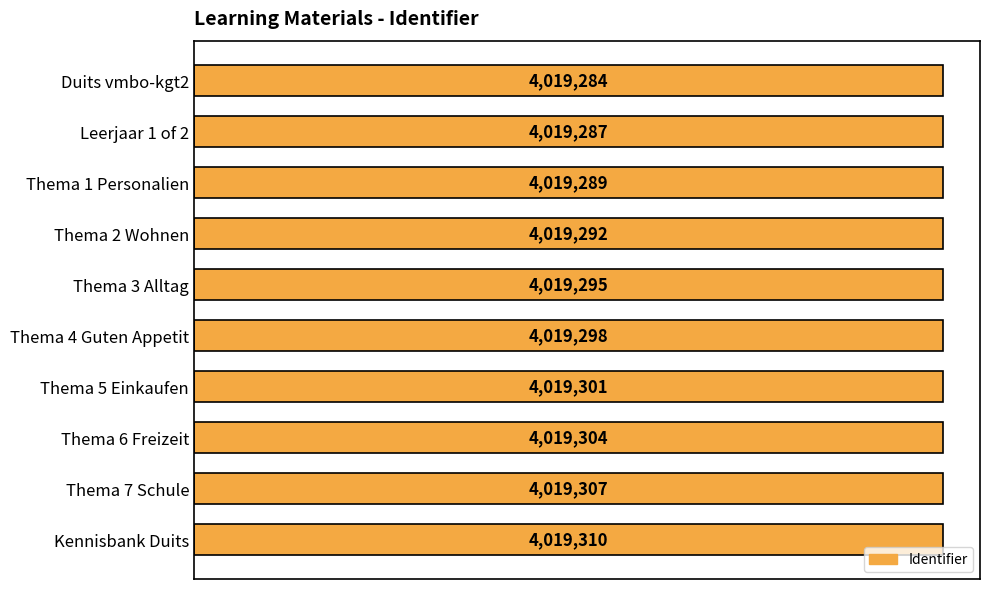

Reading top to bottom, extract all data points from this chart.

Duits vmbo-kgt2=4019284	Leerjaar 1 of 2=4019287	Thema 1 Personalien=4019289	Thema 2 Wohnen=4019292	Thema 3 Alltag=4019295	Thema 4 Guten Appetit=4019298	Thema 5 Einkaufen=4019301	Thema 6 Freizeit=4019304	Thema 7 Schule=4019307	Kennisbank Duits=4019310